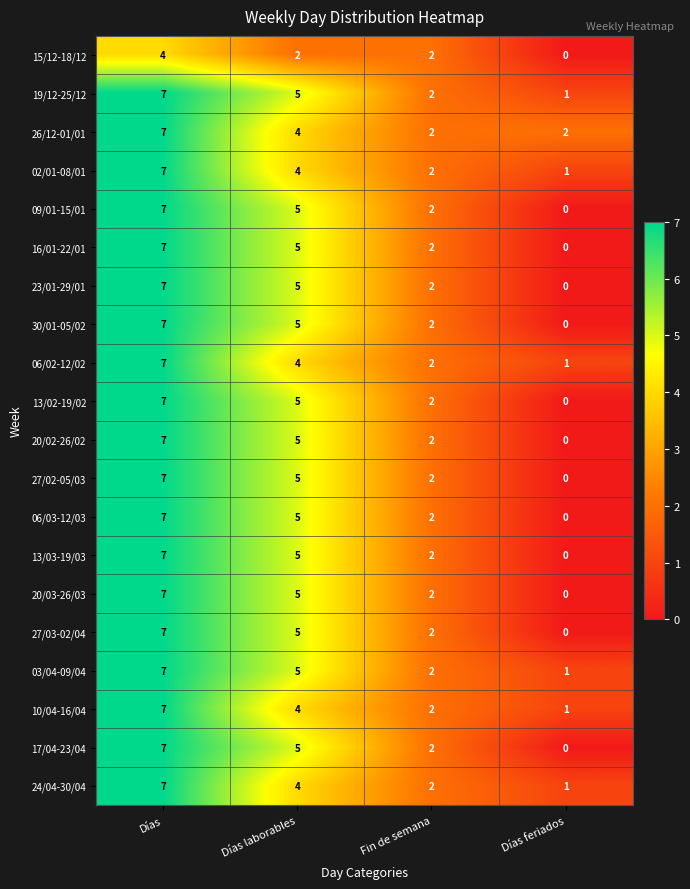

What is the difference between the maximum and second lowest values in the 16/01-22/01 series?

5